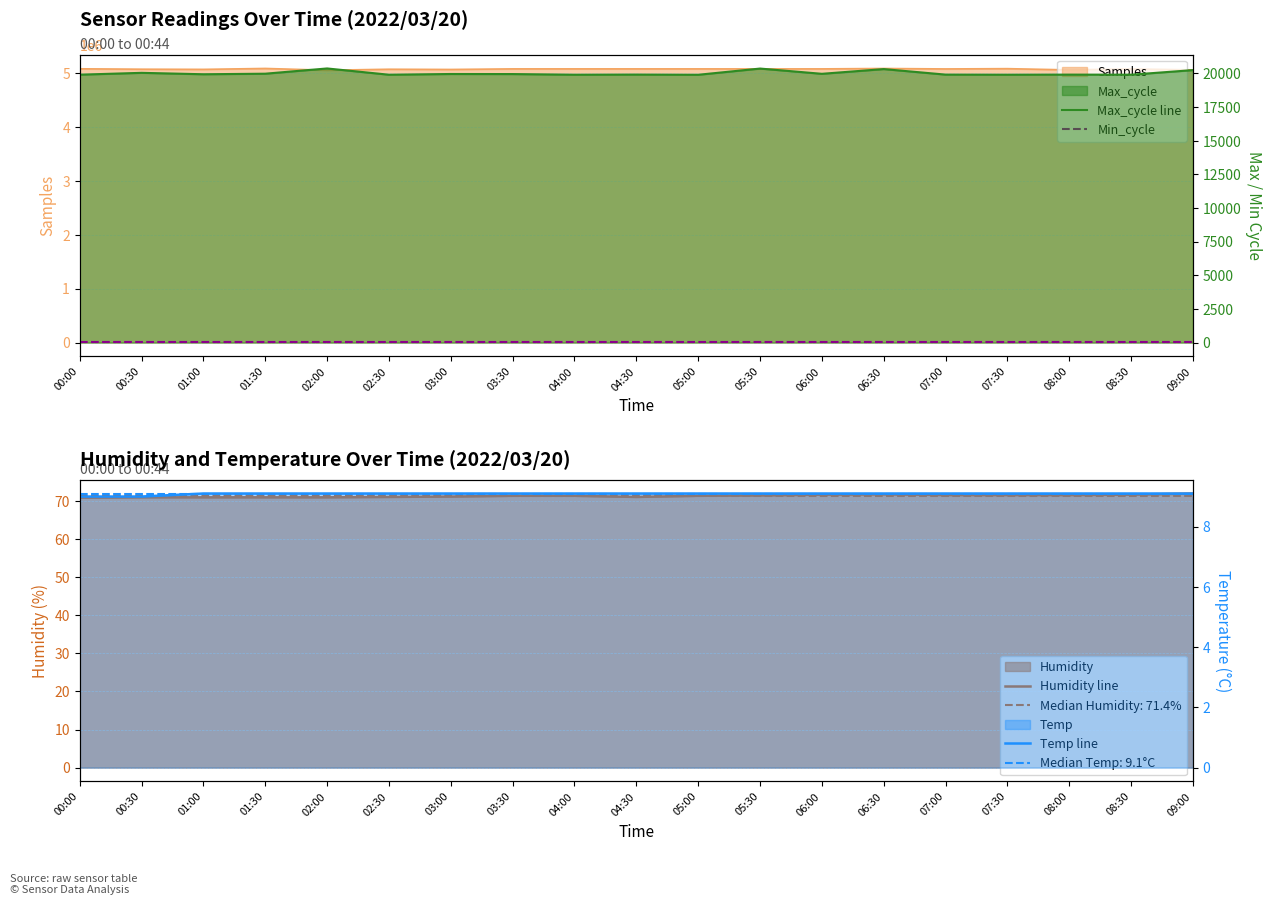

What position from the left is 00:30?

2